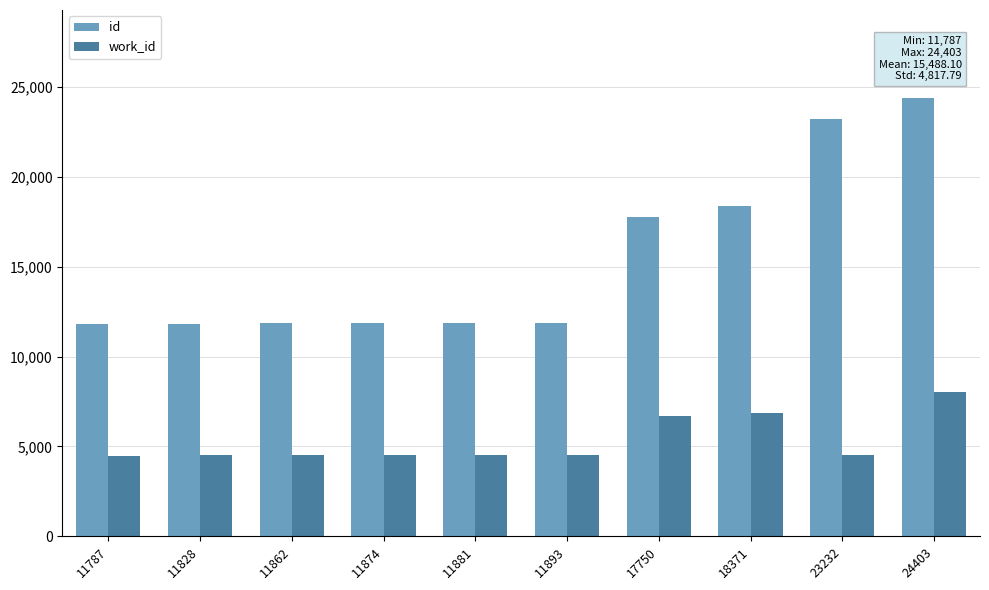

What is the smallest value displayed?

4486